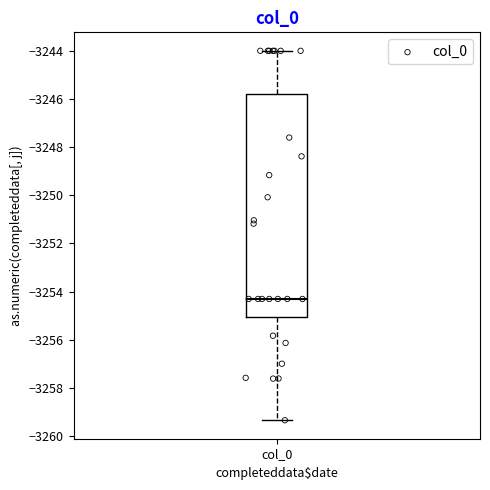

Where is the upper edge of the box for col_0 on the y-axis? The values are not printed on the chart, so give them approximately, as read against the axis.

-3245.8